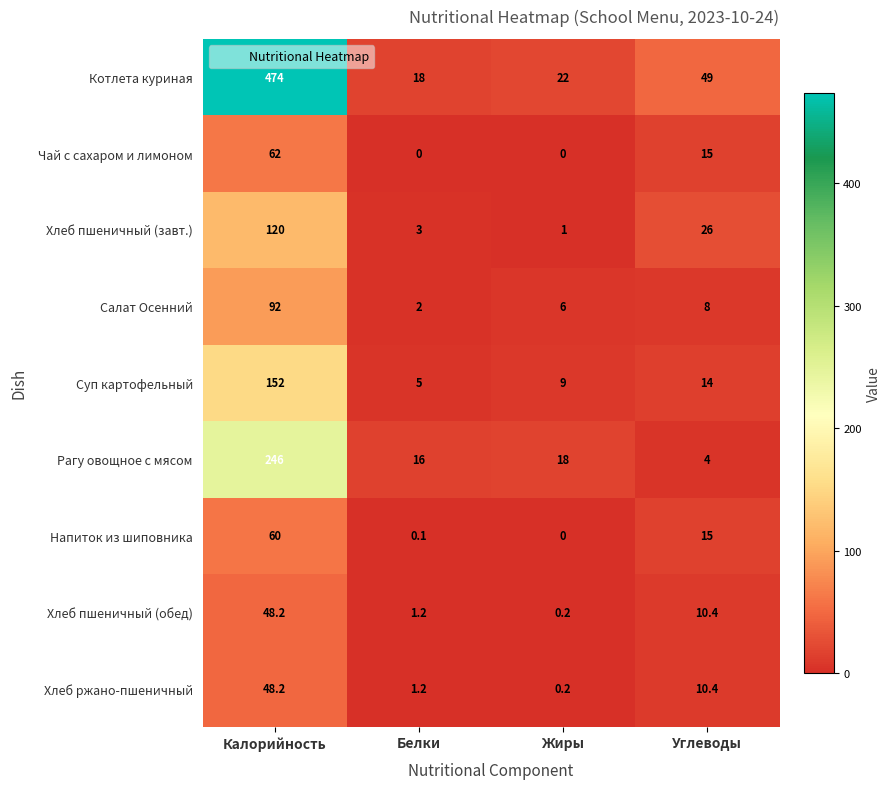

Which series changed the most between Калорийность and Белки?

Котлета куриная